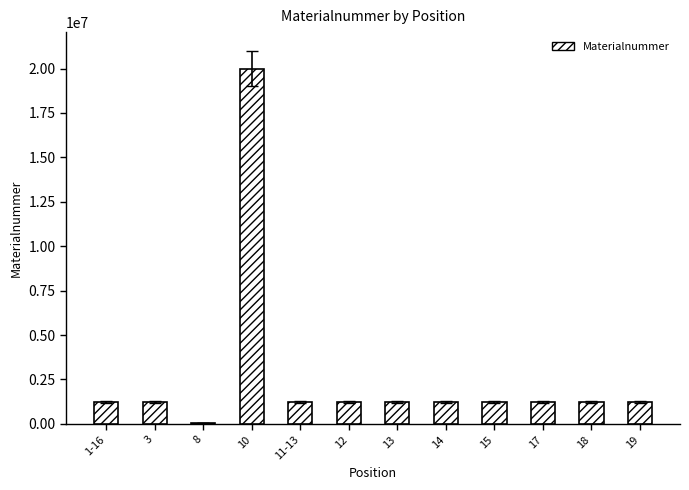

Where does the data first go above 1225360?

10